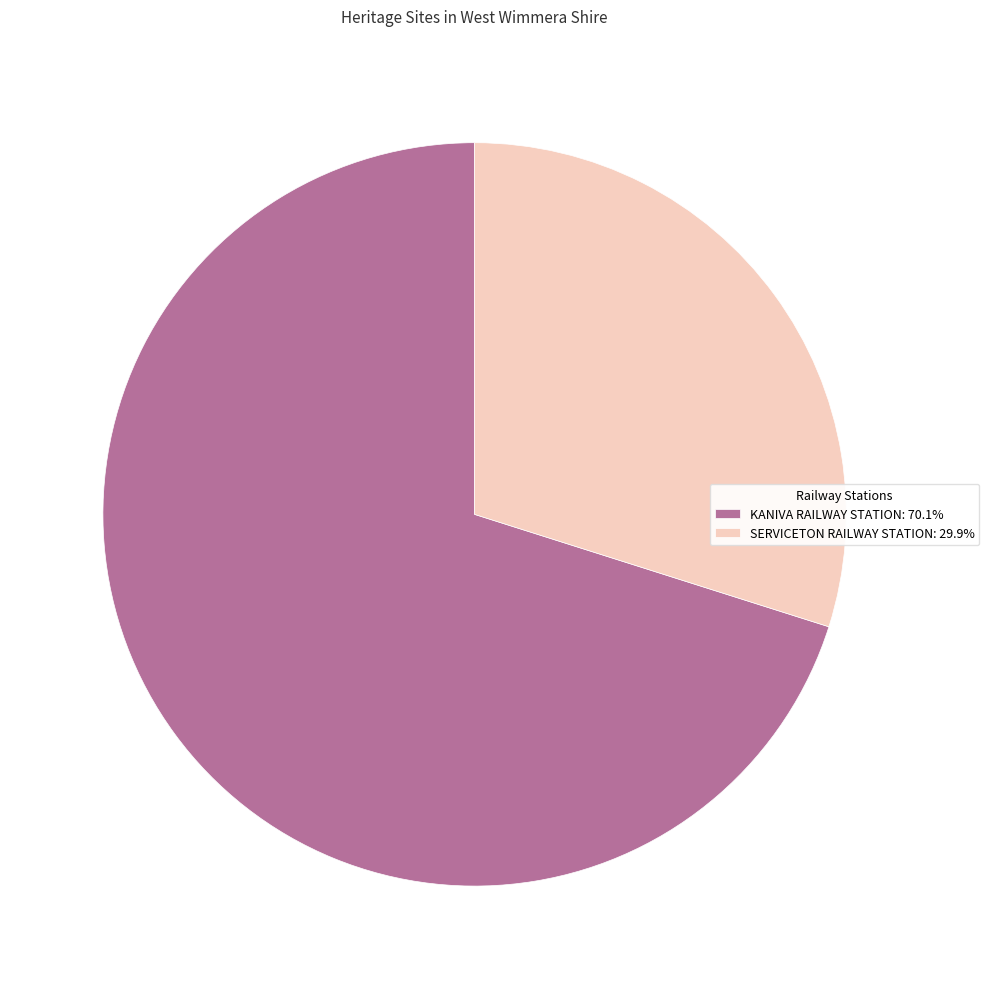

Combined, do SERVICETON RAILWAY STATION: 29.9% and KANIVA RAILWAY STATION: 70.1% account for over 50%?

Yes